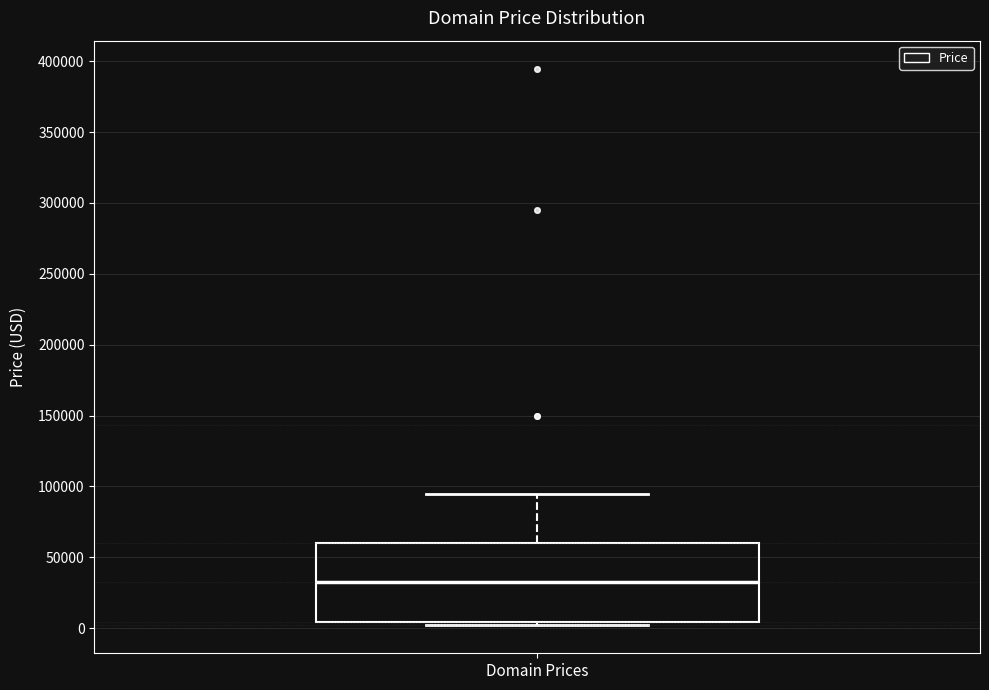

Read this box plot against the y-axis: the position of the median line, the range covered by the box, and the ends of both whiskers. The values are not printed on the chart, so give them approximately, as read against the axis.

median 30000, box 5000 to 60000, whiskers 0 to 95000